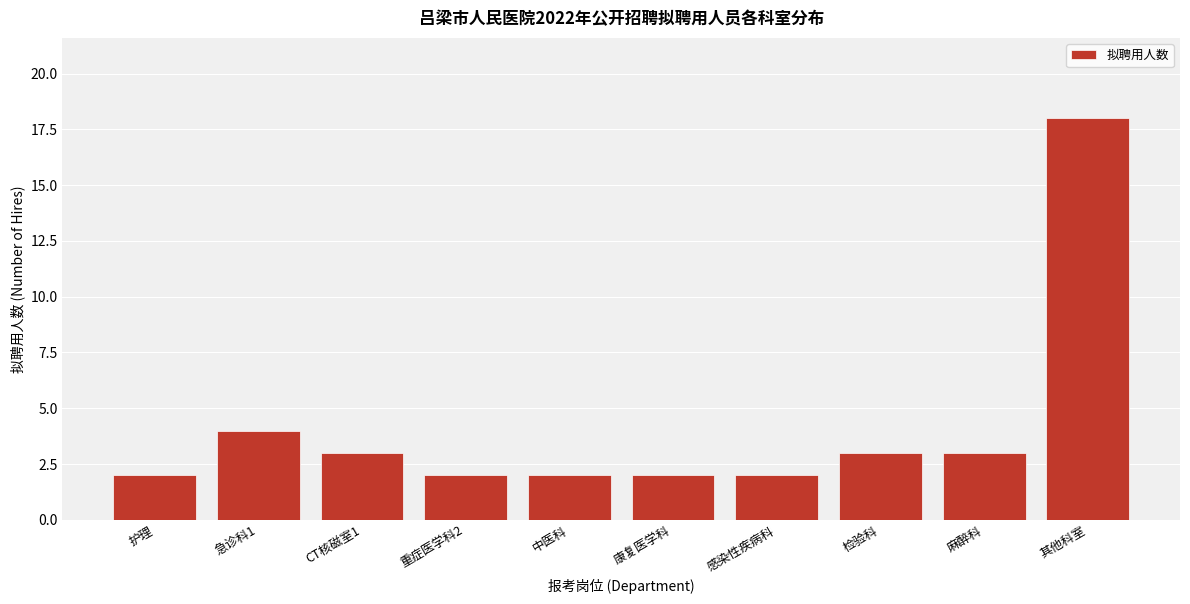

Reading left to right, list all the values displayed in this chart.

2	4	3	2	2	2	2	3	3	18